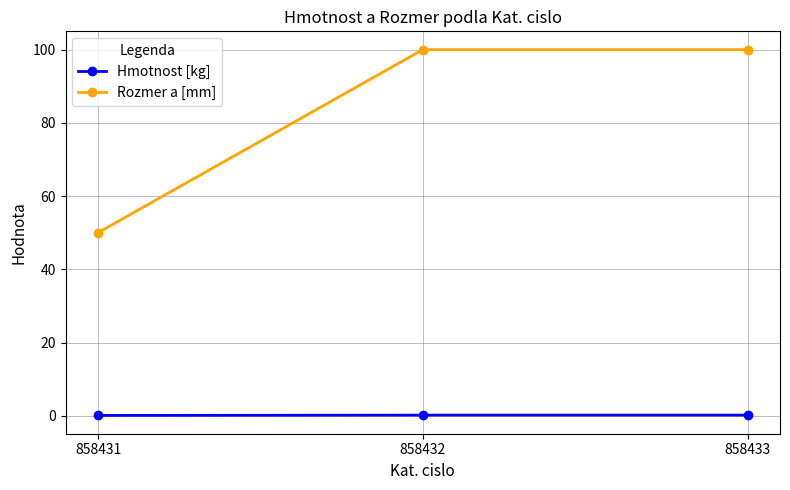

What is the spread (max minus min) of values at 858432?

99.8